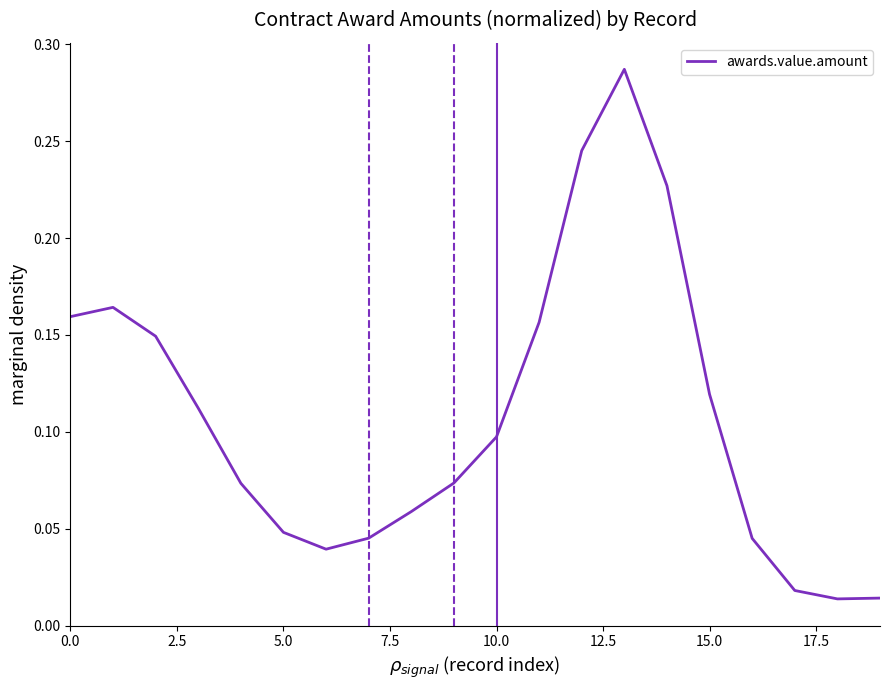

What is the label of the 5th point from the right?

15